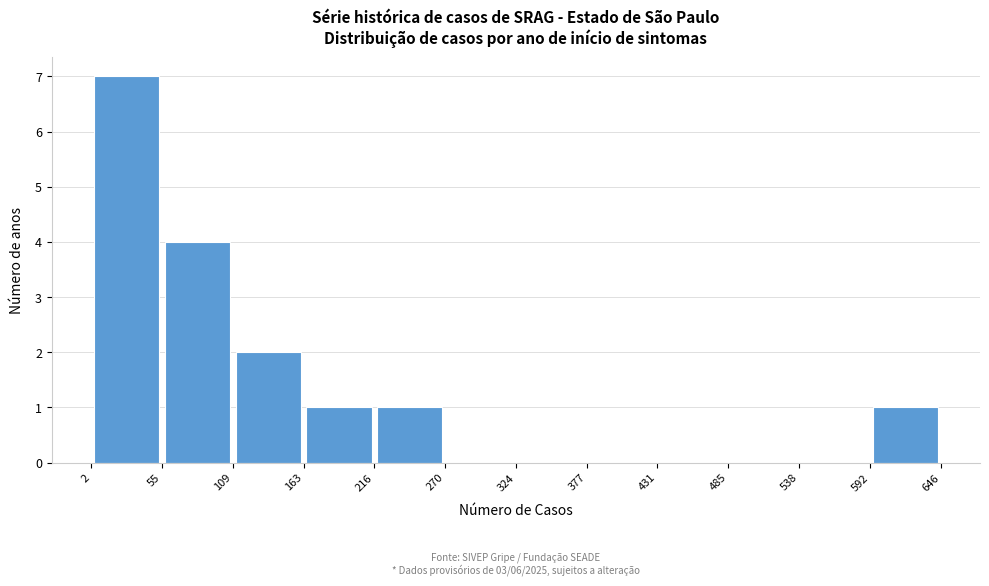

Over which range of the x-axis is the bar tallest?

2 to 55